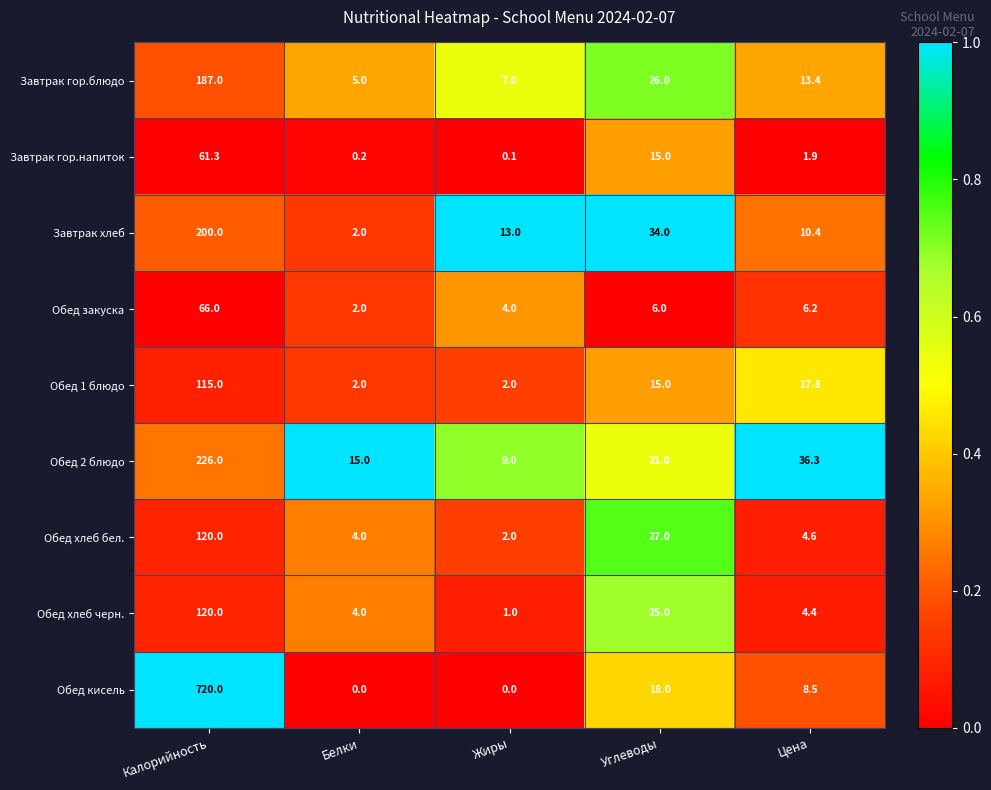

What is the difference between the second highest and minimum values in the Завтрак хлеб series?

32.0